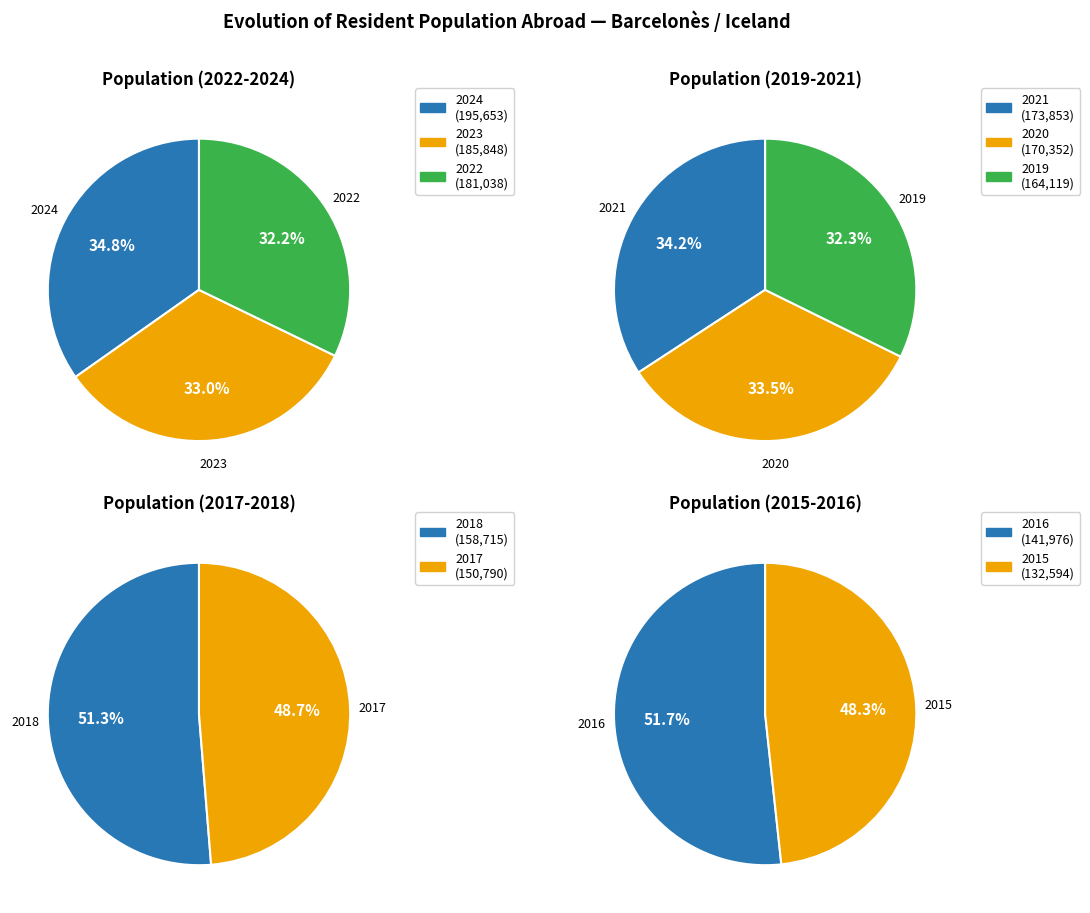

How many segments does this pie chart have?

10